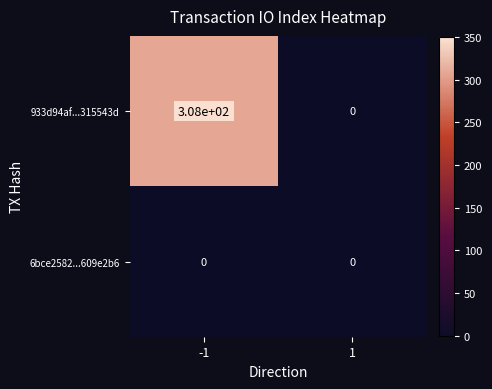

Which series has the largest total across all categories?

933d94af...315543d